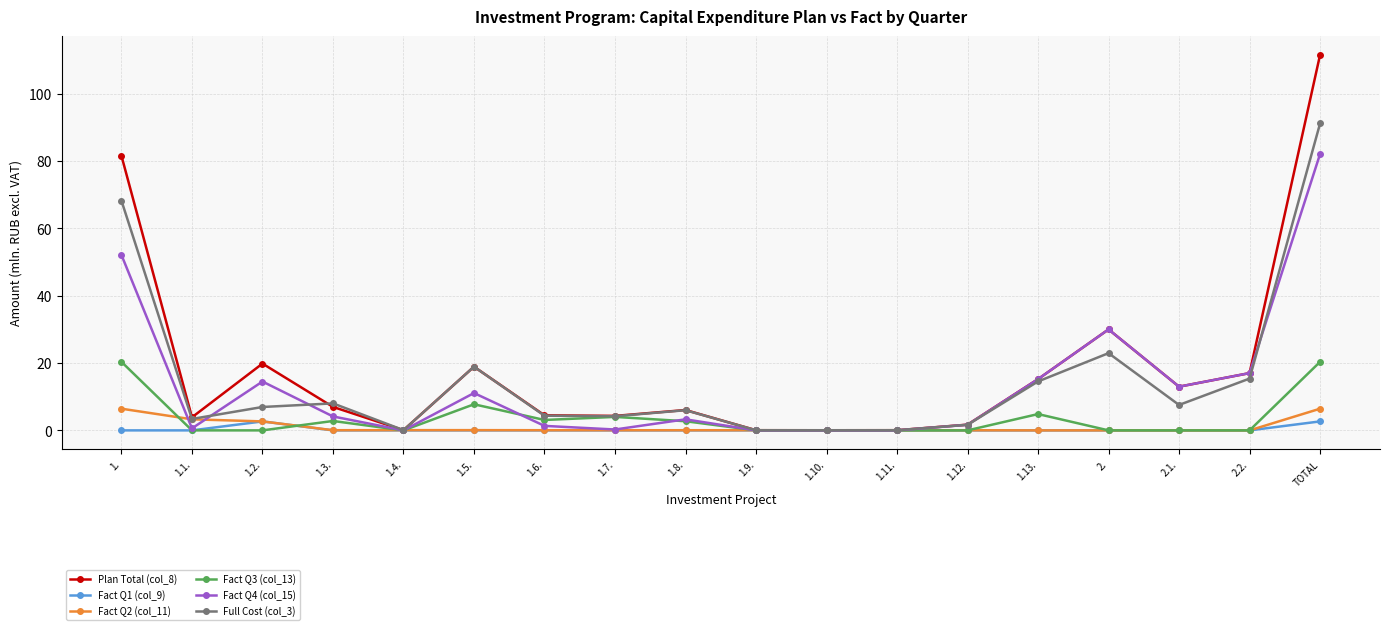

What position from the left is 1.5.?

6